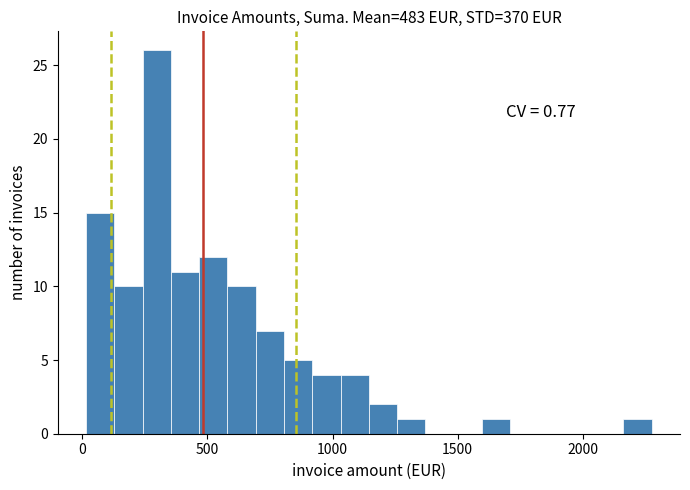

Read against the x-axis, roughly where is the centre of the tallest bar?

300